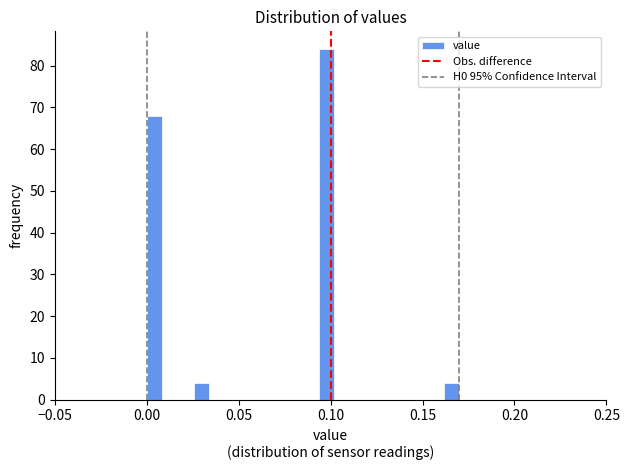

Around what value on the x-axis is the tallest bar? Give the approximate position of its centre, as read against the axis.

0.100